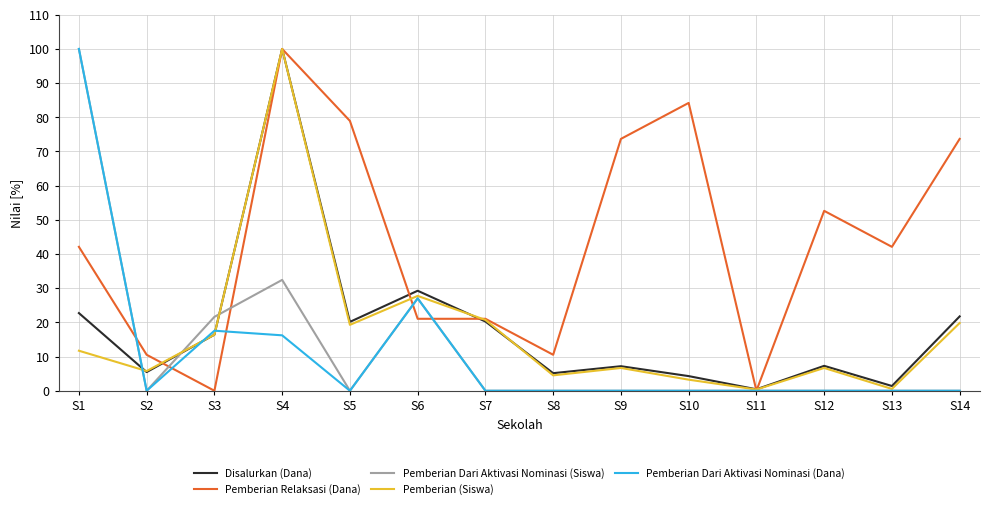

Where do Disalurkan (Dana) and Pemberian (Siswa) first cross each other?

S1 and S2